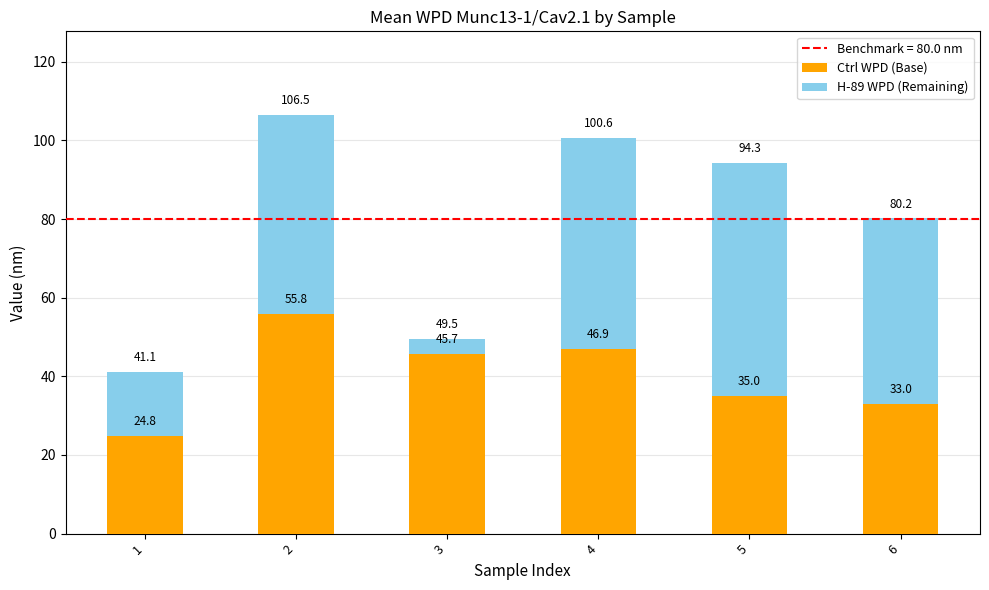

At which category is the sum across all series the highest?

2